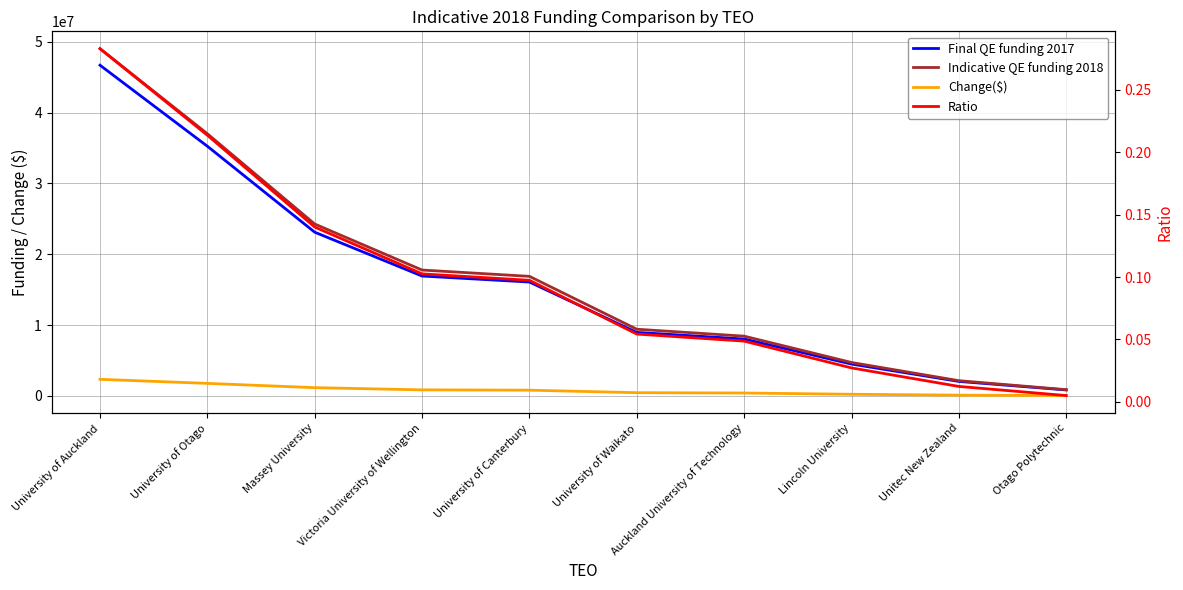

Reading left to right, list all the values displayed in this chart.

Final QE funding 2017: University of Auckland=46697968.9	University of Otago=35254051.0	Massey University=23113274.3	Victoria University of Wellington=16923144.4	University of Canterbury=16074667.1	University of Waikato=8961995.9	Auckland University of Technology=8029212.2	Lincoln University=4488361.9	Unitec New Zealand=2038893.7	Otago Polytechnic=832071.7
Indicative QE funding 2018: University of Auckland=49032867.4	University of Otago=37016753.5	Massey University=24268938.0	Victoria University of Wellington=17769301.6	University of Canterbury=16878400.5	University of Waikato=9410095.7	Auckland University of Technology=8430672.8	Lincoln University=4712780.0	Unitec New Zealand=2140838.4	Otago Polytechnic=873675.3
Change($): University of Auckland=2334898.4	University of Otago=1762702.5	Massey University=1155663.7	Victoria University of Wellington=846157.2	University of Canterbury=803733.4	University of Waikato=448099.8	Auckland University of Technology=401460.6	Lincoln University=224418.1	Unitec New Zealand=101944.7	Otago Polytechnic=41603.6
Ratio: University of Auckland=0.3	University of Otago=0.2	Massey University=0.1	Victoria University of Wellington=0.1	University of Canterbury=0.1	University of Waikato=0.1	Auckland University of Technology=0.0	Lincoln University=0.0	Unitec New Zealand=0.0	Otago Polytechnic=0.0